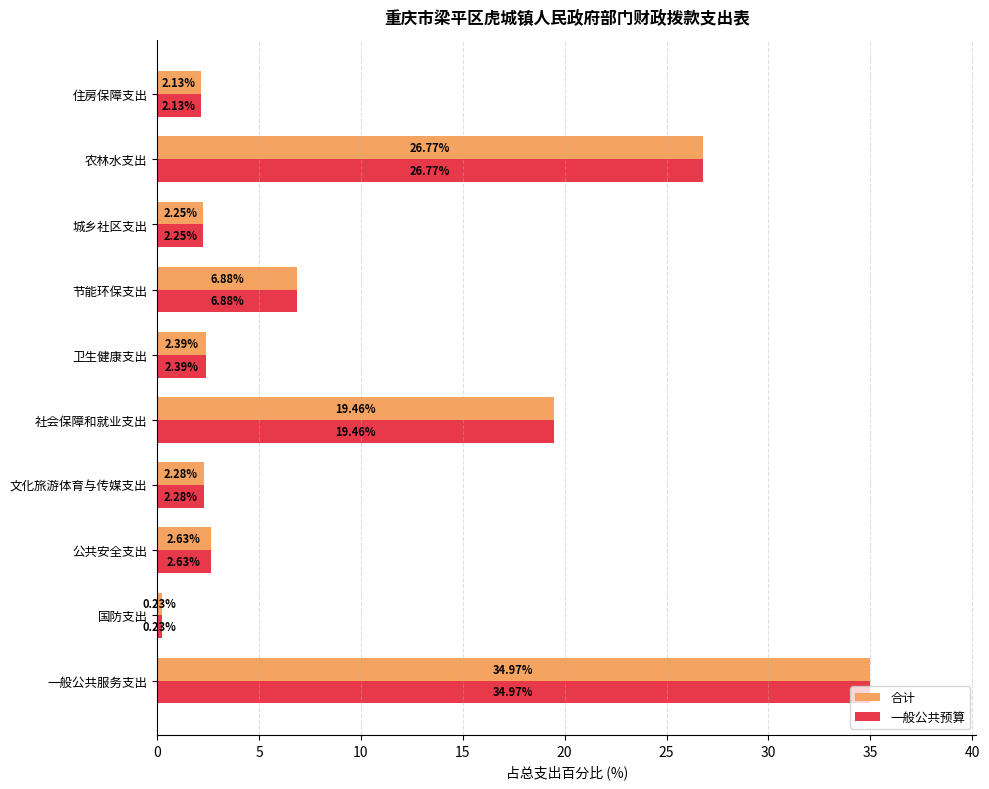

At which label does 合计 reach its peak?

一般公共服务支出